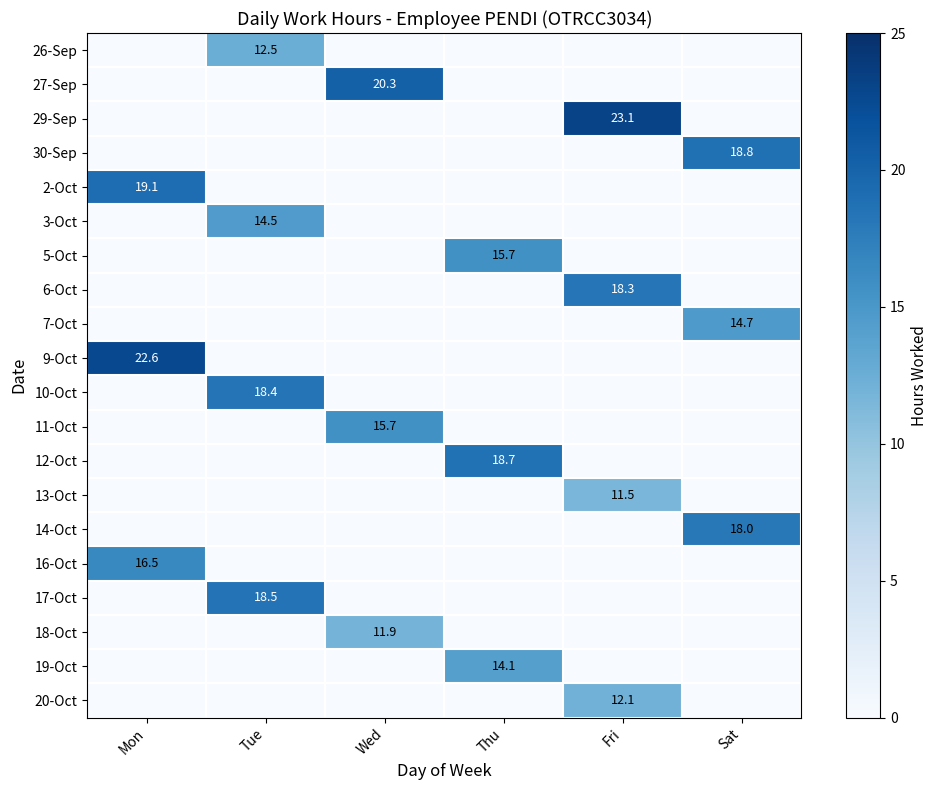

The value of 11-Oct at Fri is 0.0. True or false?

True